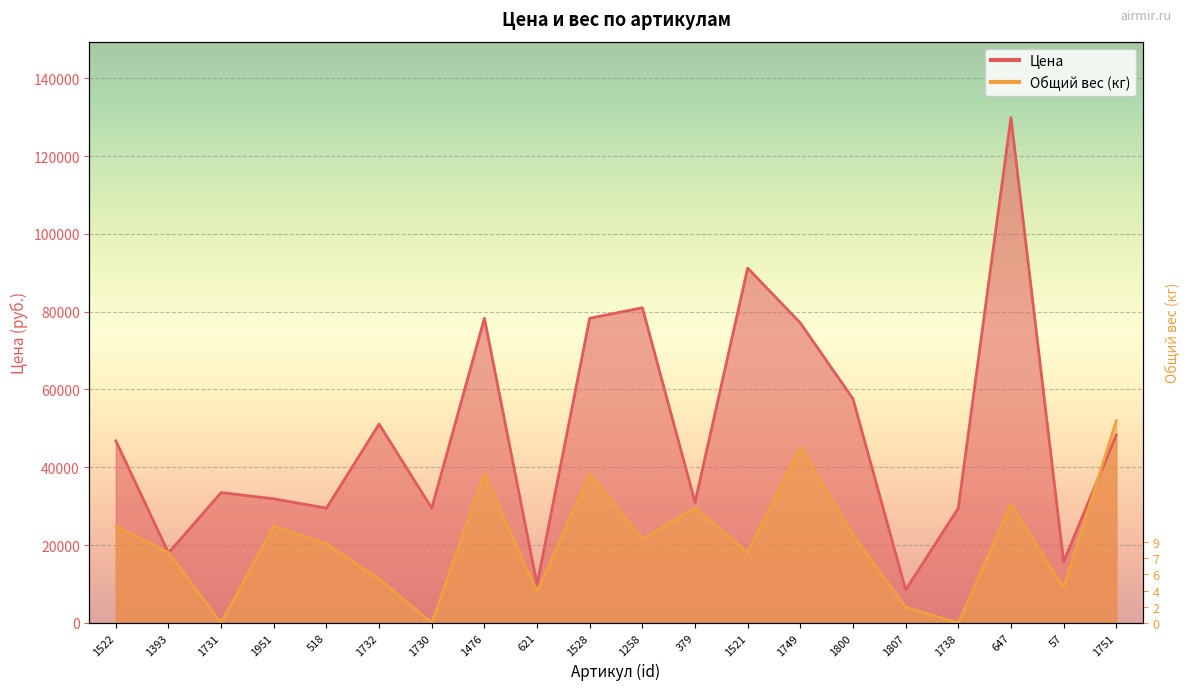

How many lines are shown in the chart?

2